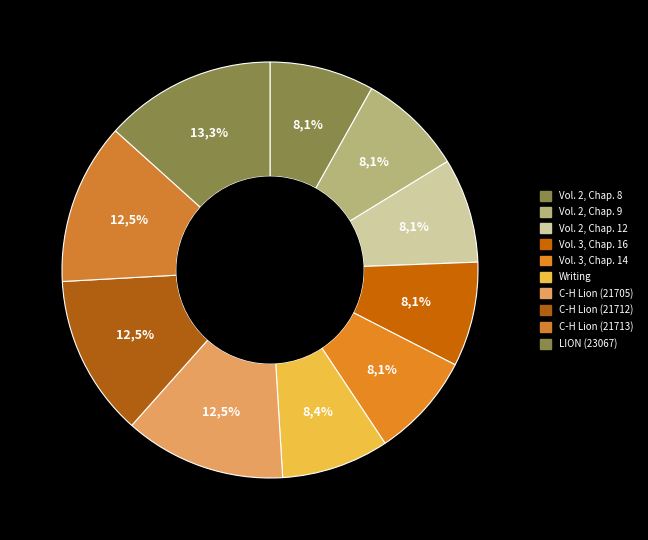

What is the ratio of the value at LION (23067) to the value at Writing?

1.6